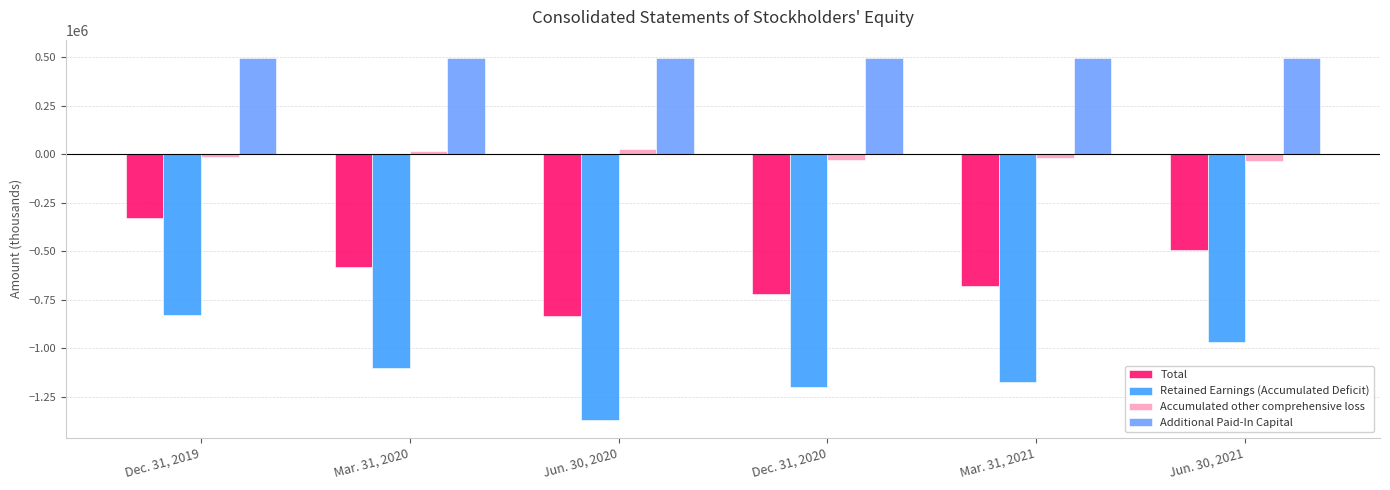

Where does the Total series first go above -578125?

Dec. 31, 2019